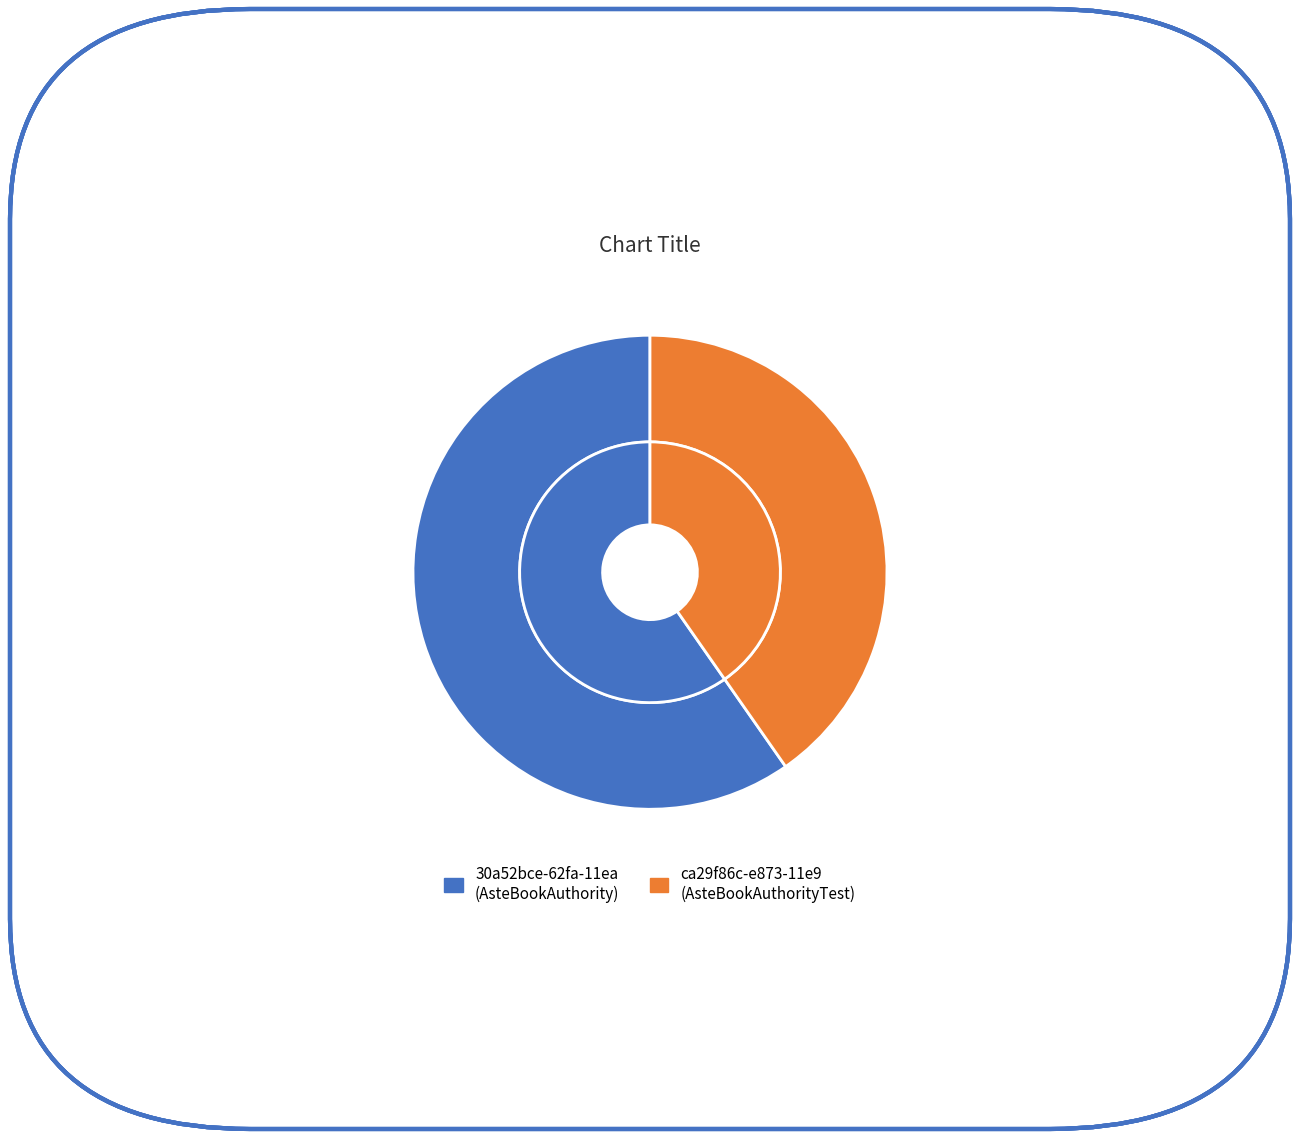

What is the largest slice in the pie chart?

30a52bce-62fa-11ea
(AsteBookAuthority)